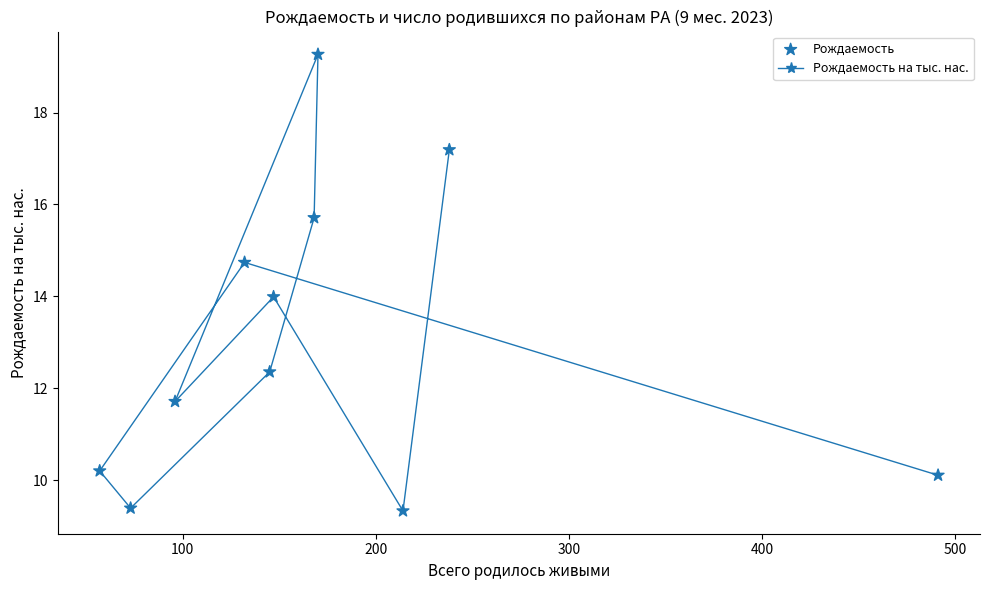

What is the range of Y values (max minus min)?

9.9